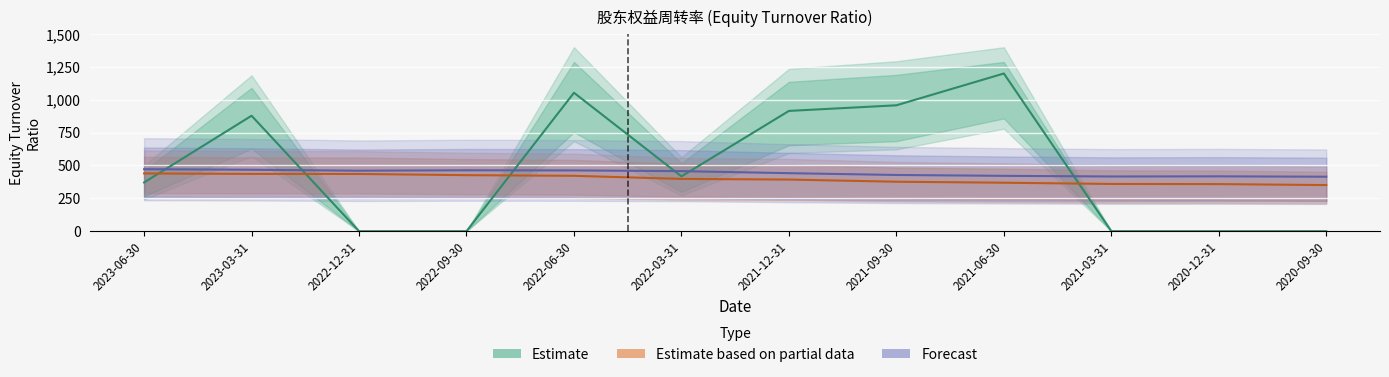

What position from the right is 2022-06-30?

8